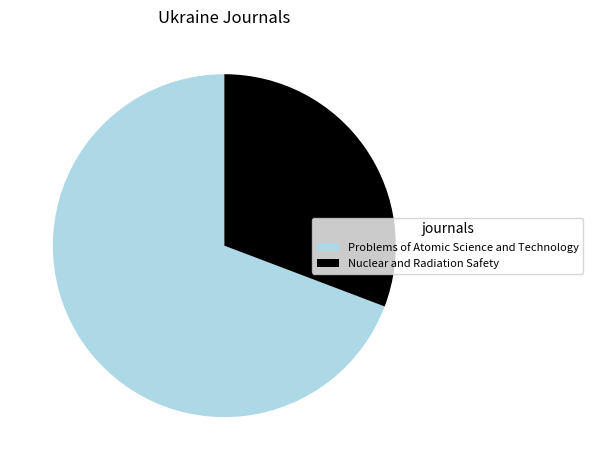

The Nuclear and Radiation Safety slice represents 41% of the pie. True or false?

False